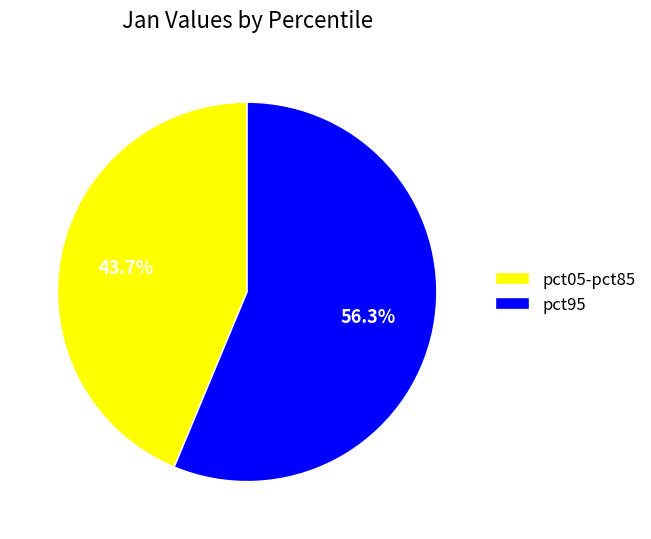

Rank the categories by value from highest to lowest.

pct95, pct05-pct85